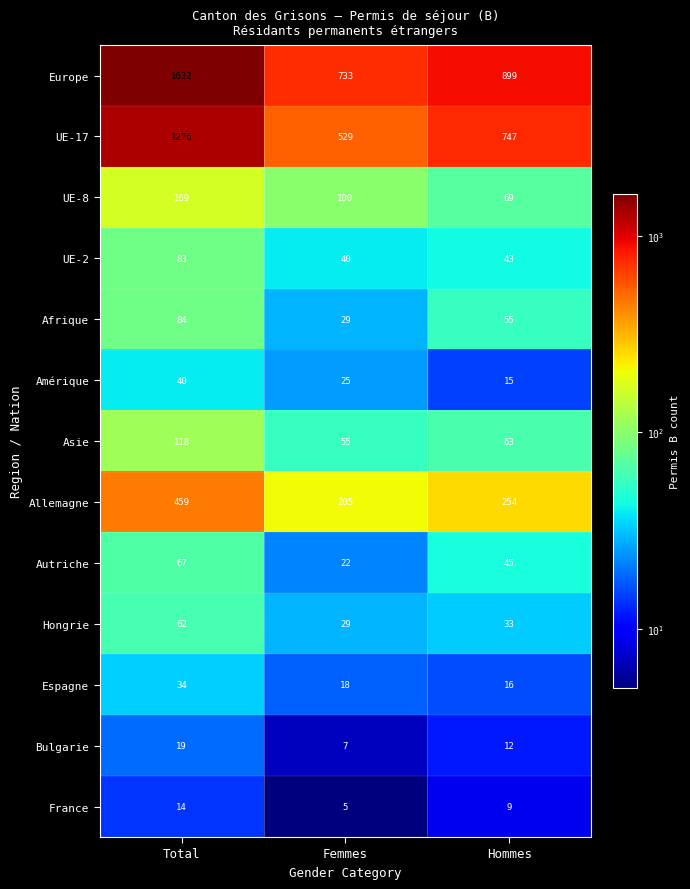

How many distinct data groups are displayed?

13